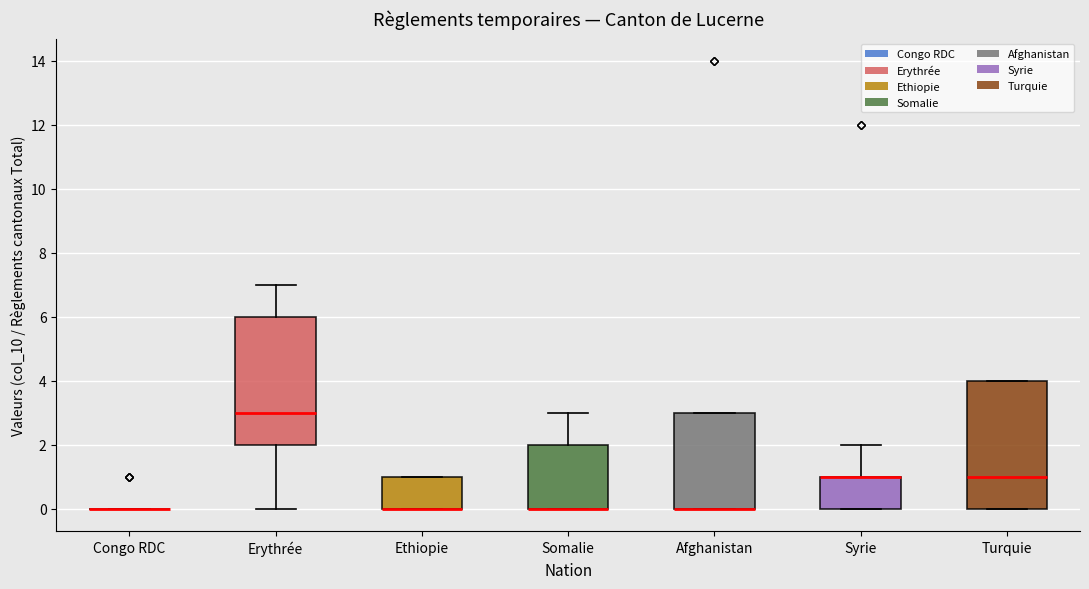

Reading left to right, read every box against the y-axis: the position of its median line, the range the box covers, and the ends of its whiskers. The values are not printed on the chart, so give them approximately, as read against the axis.

Congo RDC: box collapsed to a line at 0, whiskers 0 to 0
Erythrée: median 3, box 2 to 6, whiskers 0 to 7
Ethiopie: median 0 (drawn on the box's lower edge), box 0 to 1, whiskers 0 to 1
Somalie: median 0 (drawn on the box's lower edge), box 0 to 2, whiskers 0 to 3
Afghanistan: median 0 (drawn on the box's lower edge), box 0 to 3, whiskers 0 to 3
Syrie: median 1 (drawn on the box's upper edge), box 0 to 1, whiskers 0 to 2
Turquie: median 1, box 0 to 4, whiskers 0 to 4